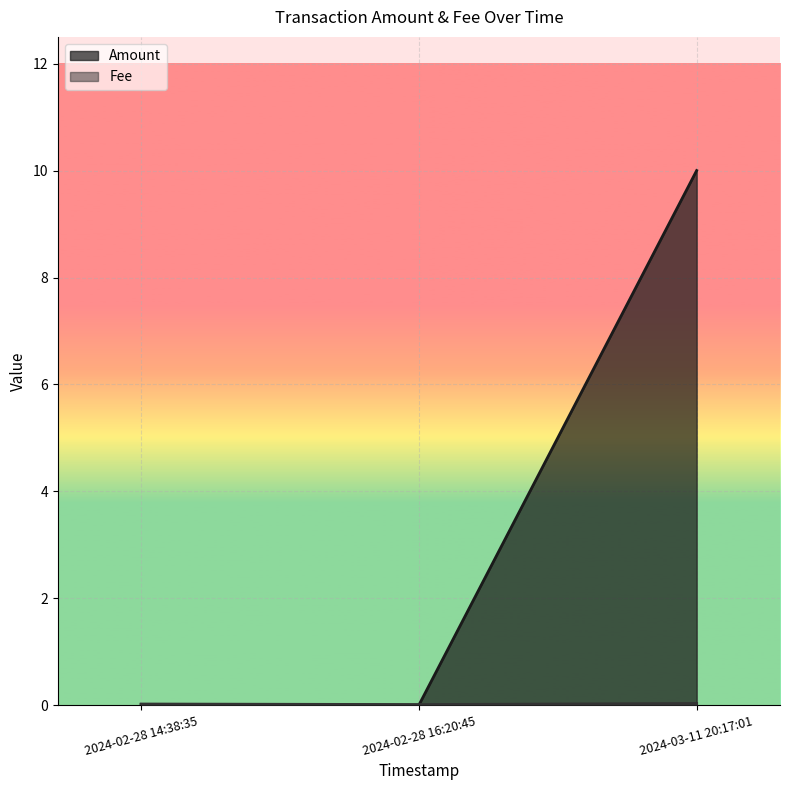

At which label is Fee closest to 0?

2024-02-28 16:20:45